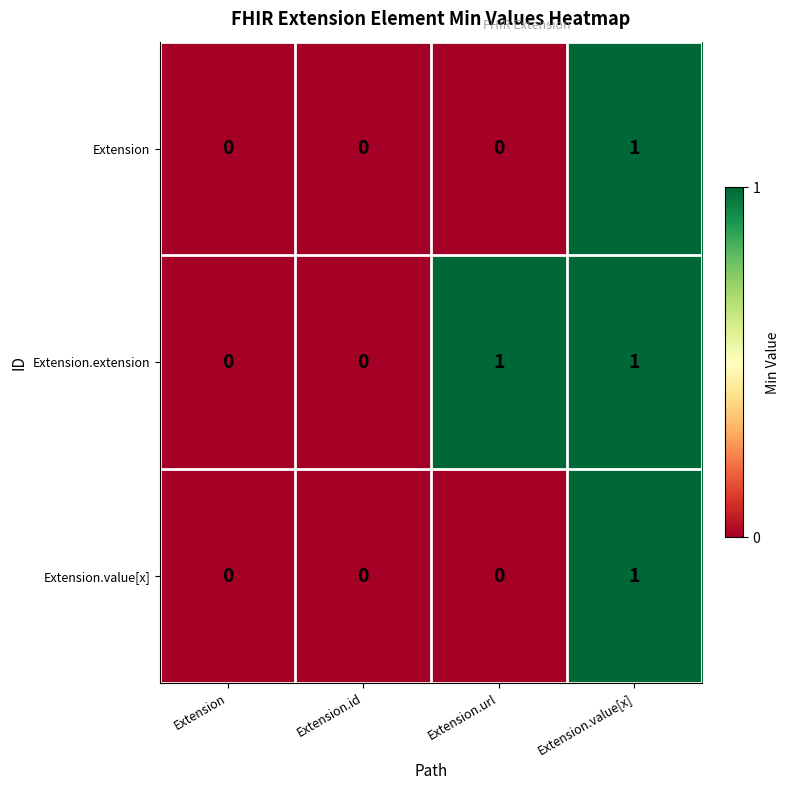

Count the number of data series in this chart.

3